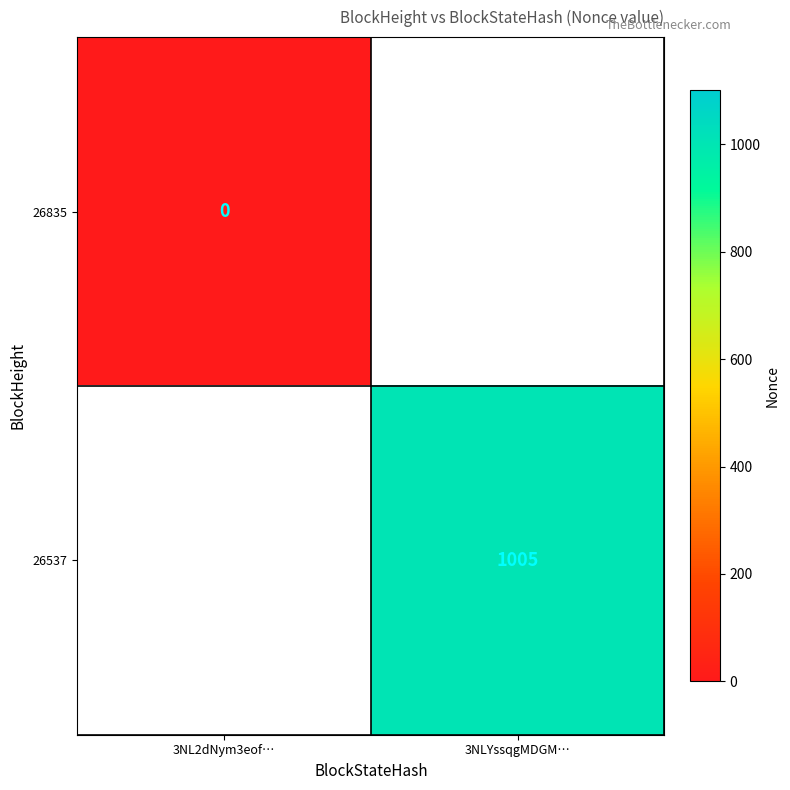

The value of 26537 at 3NLYssqgMDGM… is 1746. True or false?

False